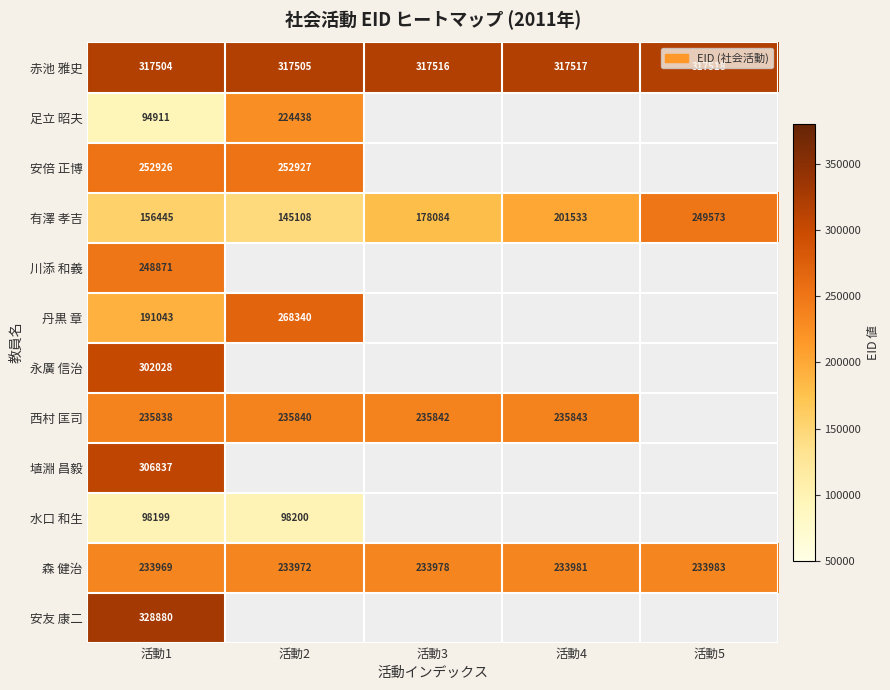

Rank the categories by 森 健治 value from highest to lowest.

活動5, 活動4, 活動3, 活動2, 活動1